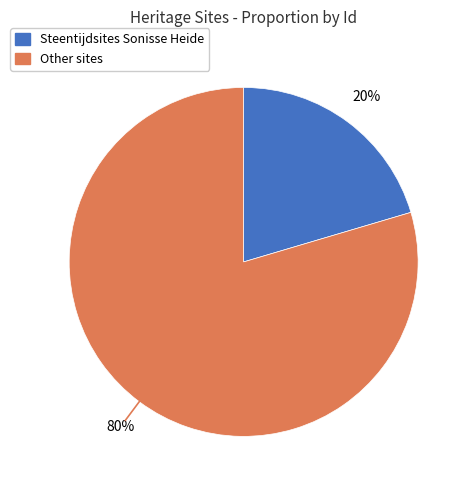

Is there a majority slice in this chart?

Yes